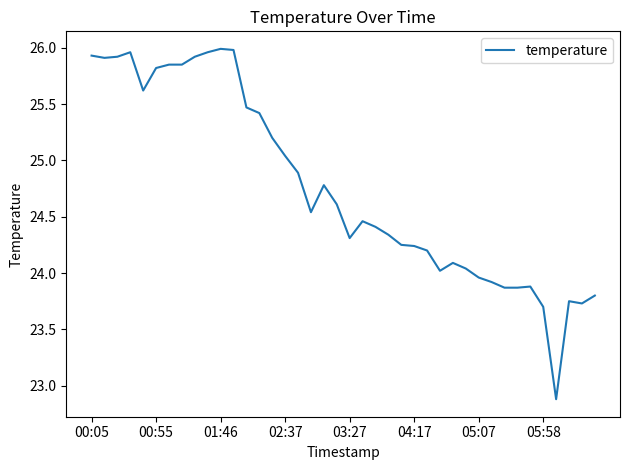

What is the difference between the maximum and minimum values?

3.1